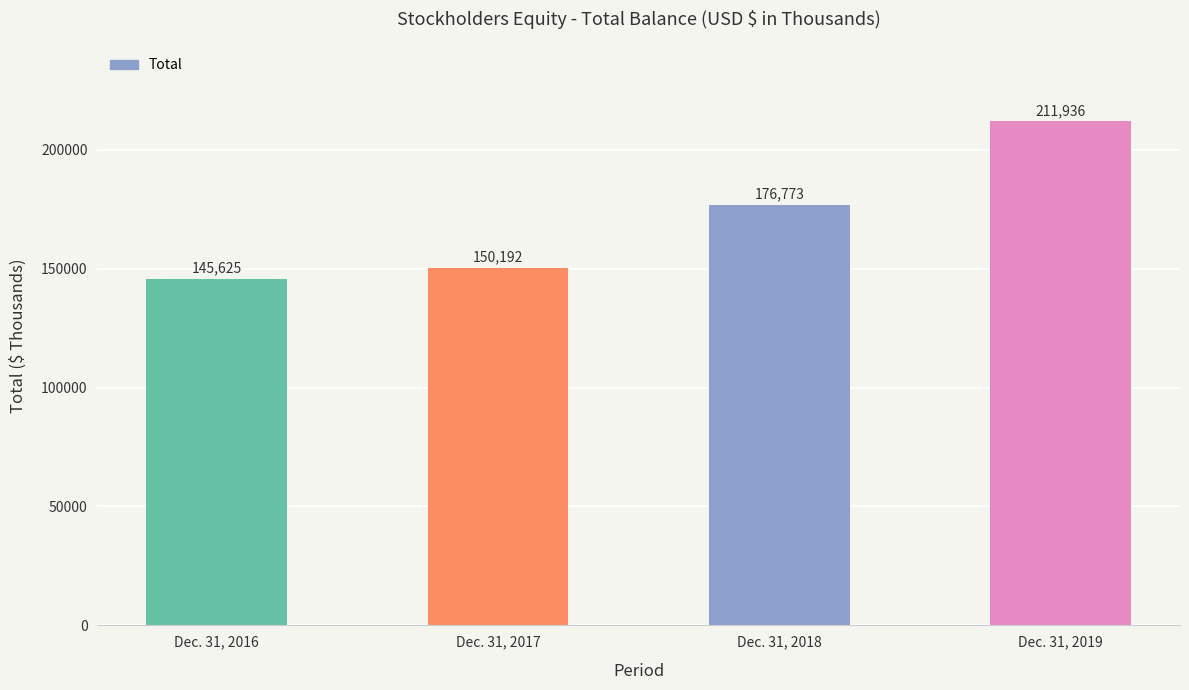

Reading left to right, transcribe all the data shown in this chart.

Dec. 31, 2016=145625	Dec. 31, 2017=150192	Dec. 31, 2018=176773	Dec. 31, 2019=211936